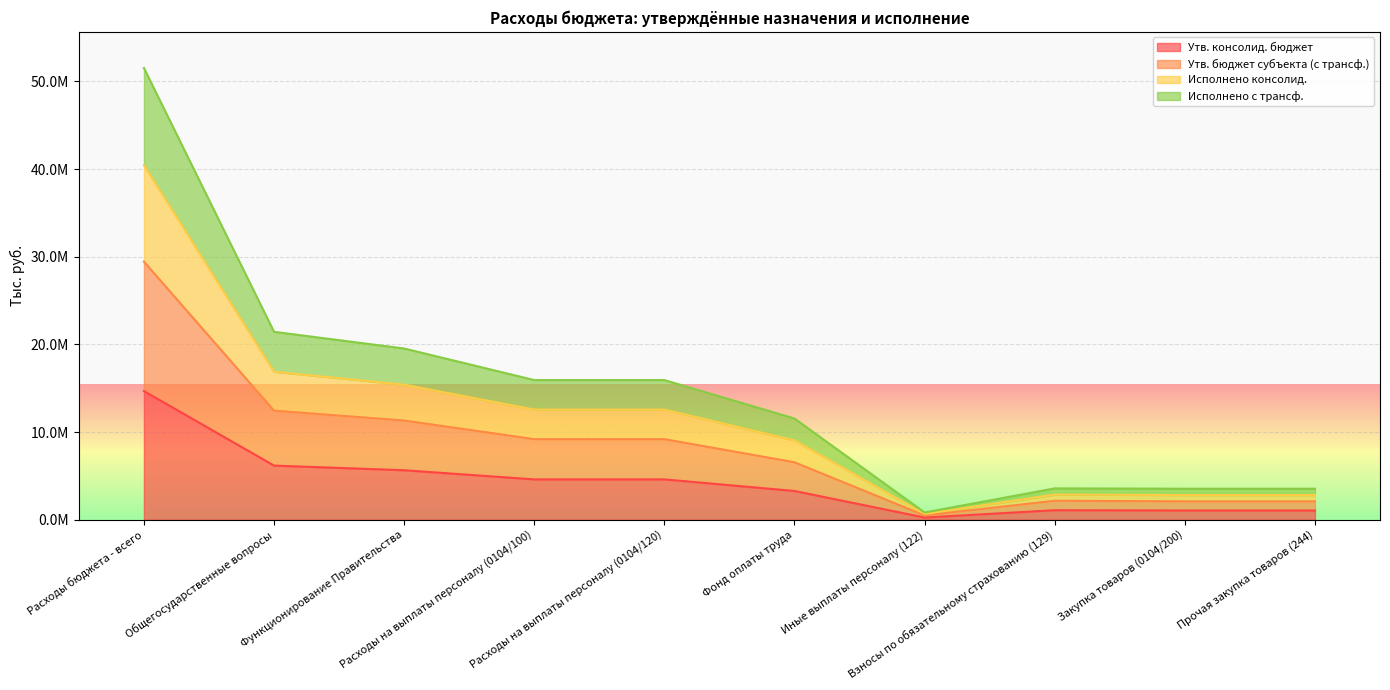

At which label does Исполнено с трансф. first exceed 12557517?

Расходы бюджета - всего